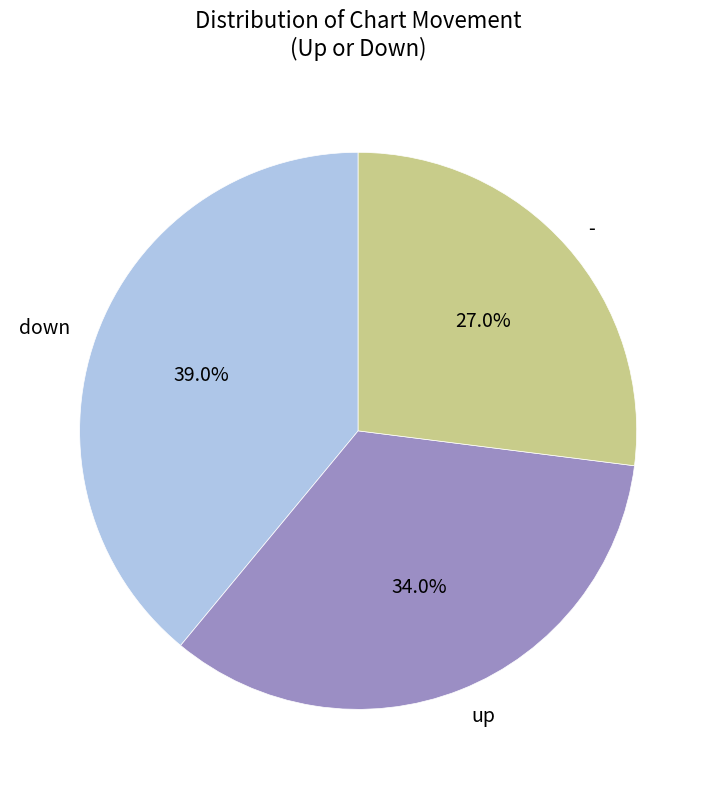

Count the number of slices in the pie.

3